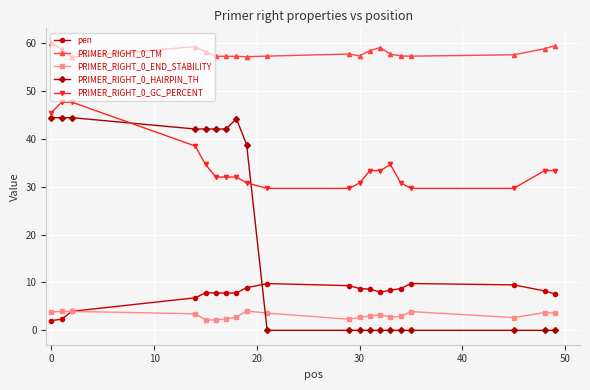

Rank the series by their maximum value, from highest to lowest.

PRIMER_RIGHT_0_TM, PRIMER_RIGHT_0_GC_PERCENT, PRIMER_RIGHT_0_HAIRPIN_TH, pen, PRIMER_RIGHT_0_END_STABILITY